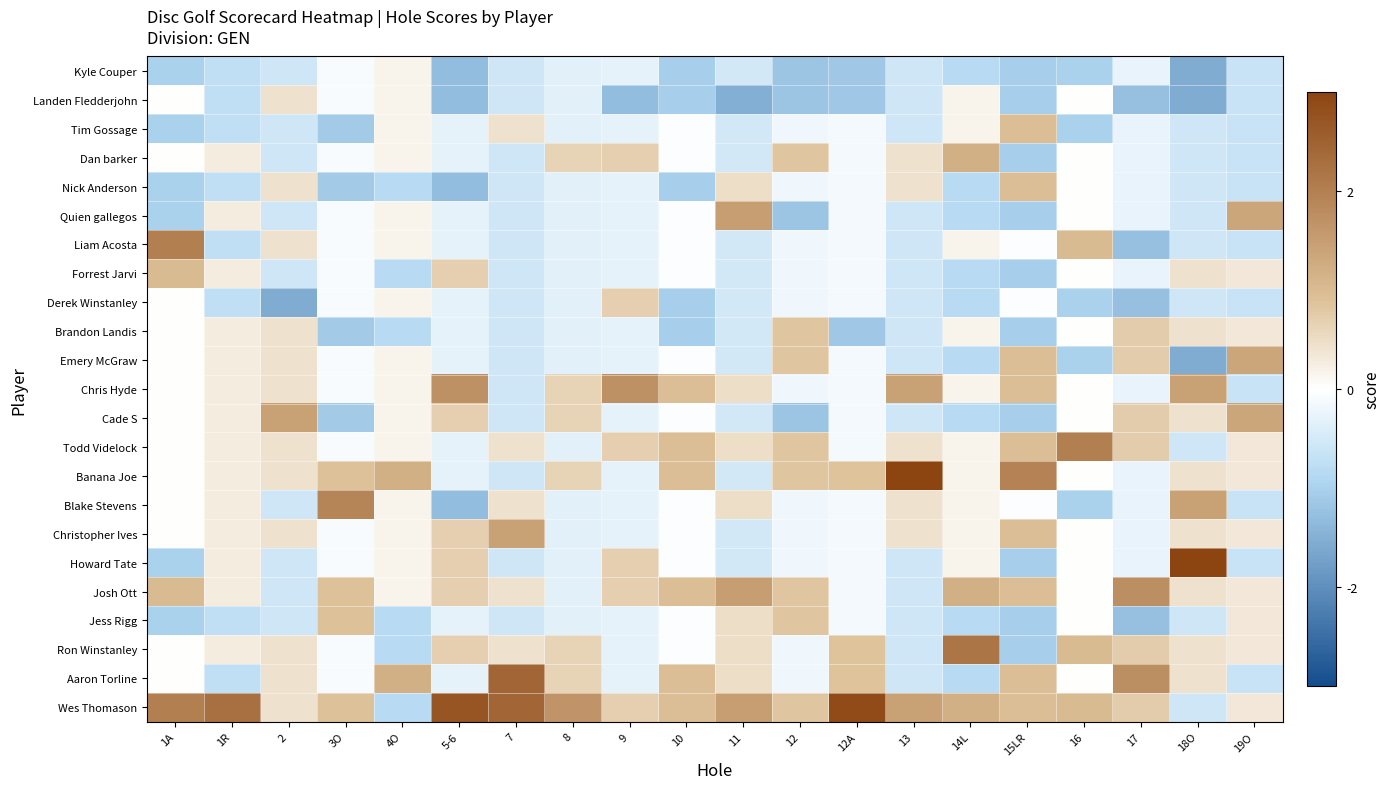

List the series in order of their peak value, highest first.

Banana Joe, Howard Tate, Wes Thomason, Aaron Torline, Ron Winstanley, Liam Acosta, Todd Videlock, Blake Stevens, Josh Ott, Chris Hyde, Quien gallegos, Cade S, Christopher Ives, Emery McGraw, Dan barker, Forrest Jarvi, Tim Gossage, Nick Anderson, Jess Rigg, Brandon Landis, Derek Winstanley, Landen Fledderjohn, Kyle Couper